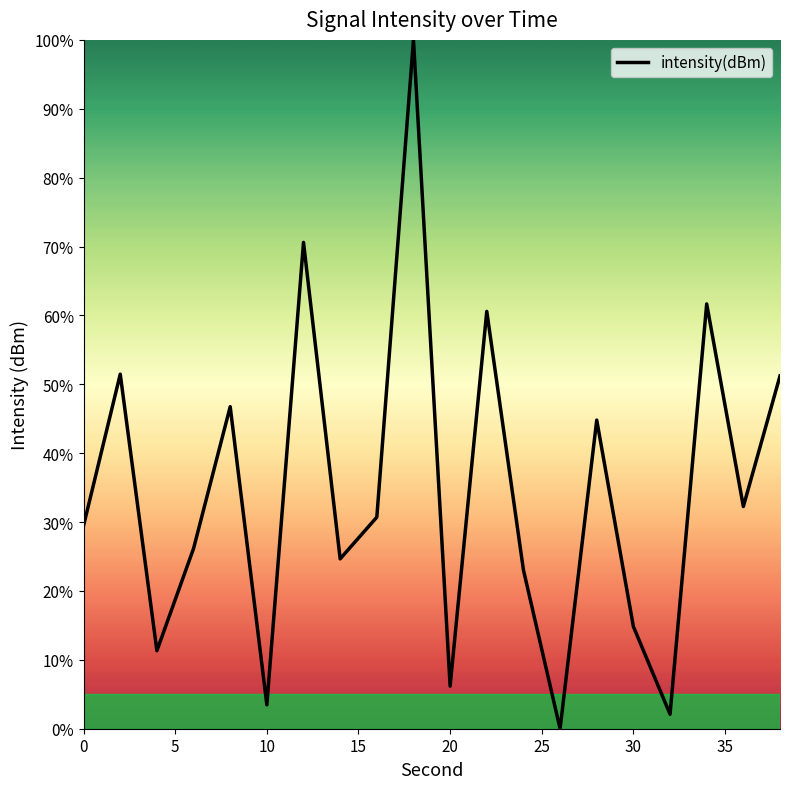

What is the difference between the maximum and minimum values?

100.0